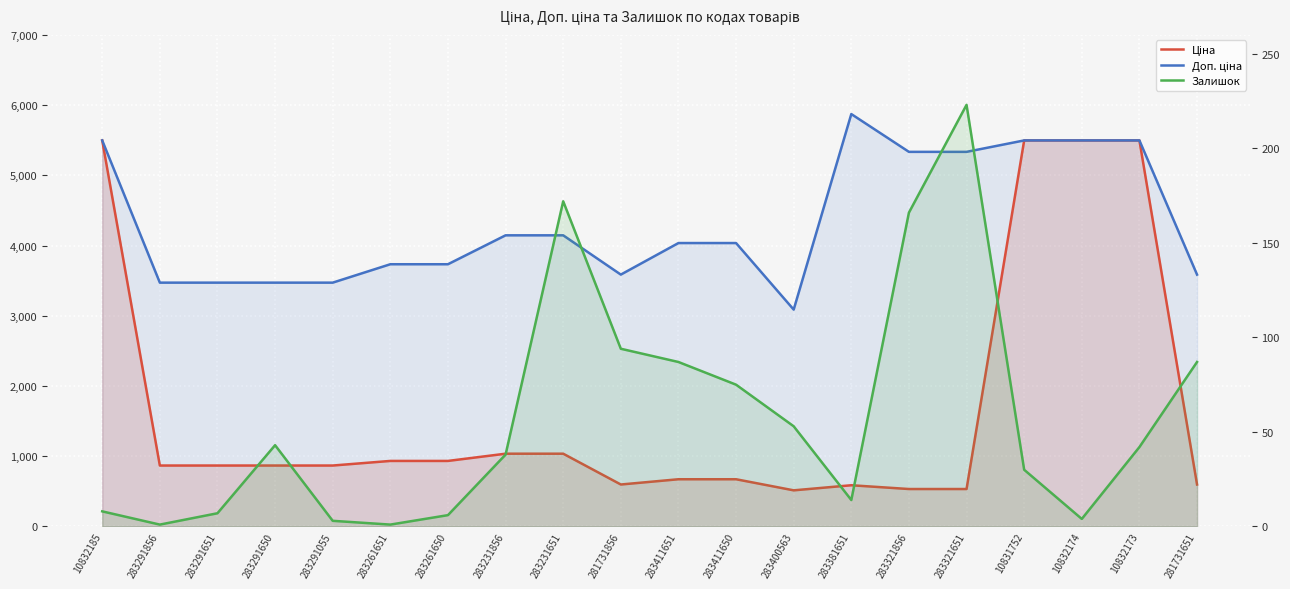

What is the difference between the highest and lowest values at 283231856?

4107.9